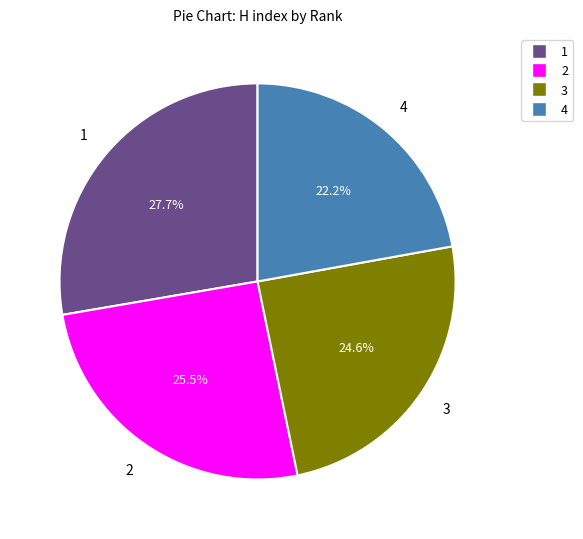

Does 4 represent more than half of the total?

No